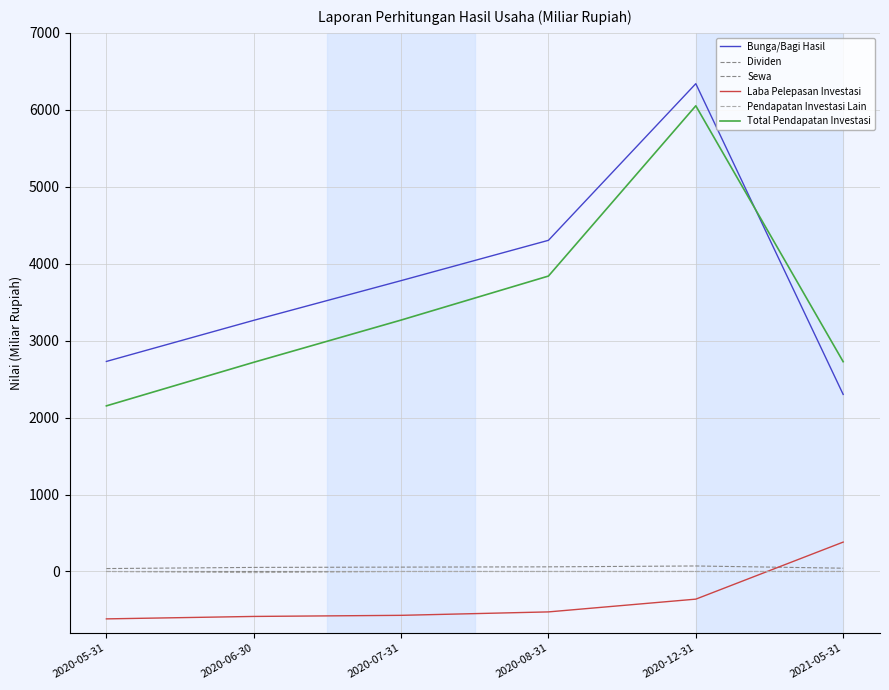

How many lines are shown in the chart?

6